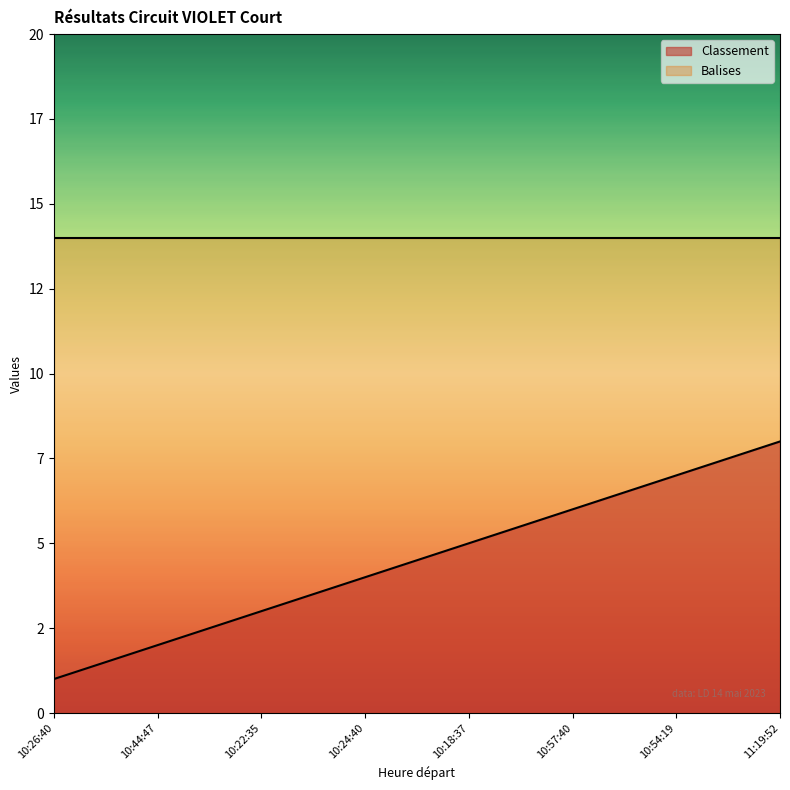

What is the value of the 3rd point from the left?

3